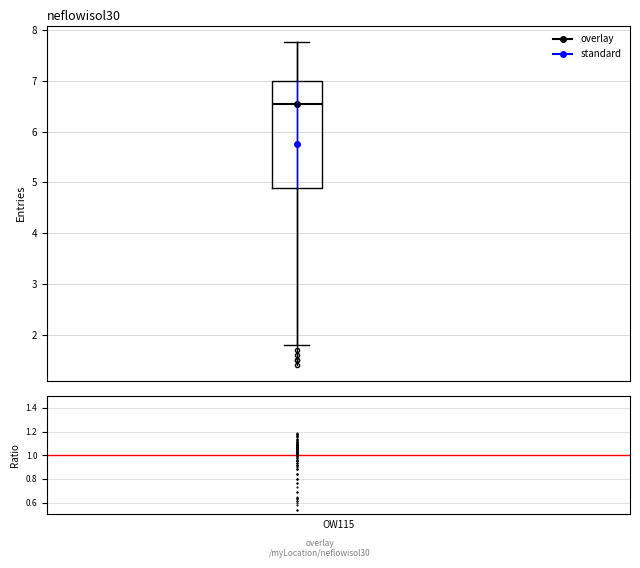

Where does the median line of the box sit on the y-axis? The values are not printed on the chart, so give them approximately, as read against the axis.

6.5